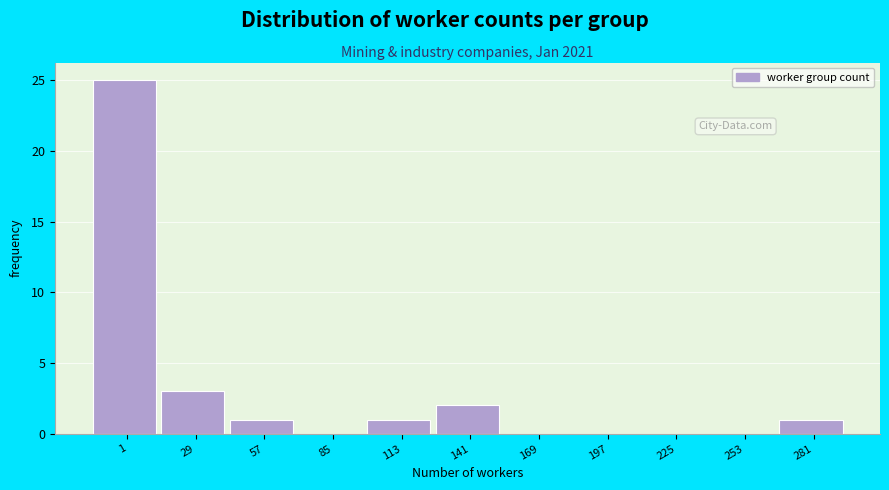

Reading right to left, extract all data points from this chart.

281=1	253=0	225=0	197=0	169=0	141=2	113=1	85=0	57=1	29=3	1=25